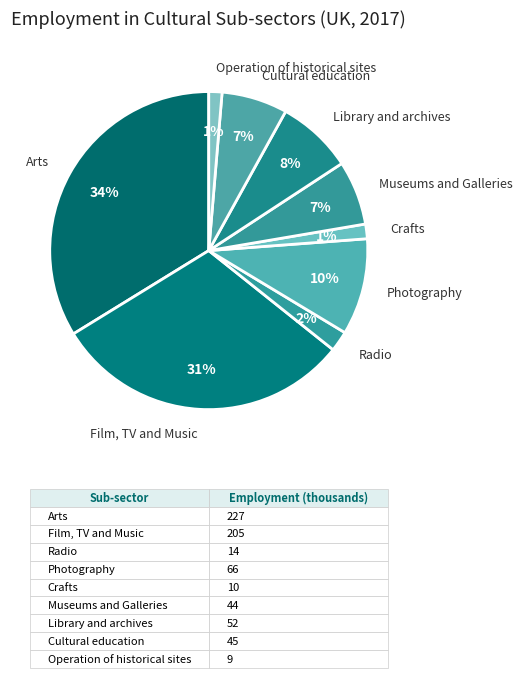

Combined, do Radio and Photography account for over 50%?

No